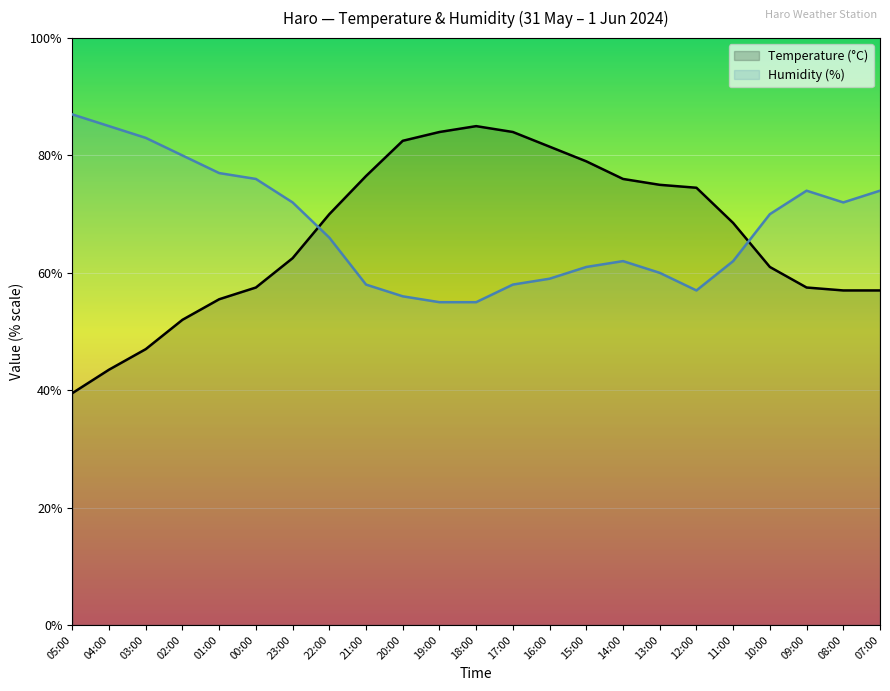

What position from the right is 17:00?

11